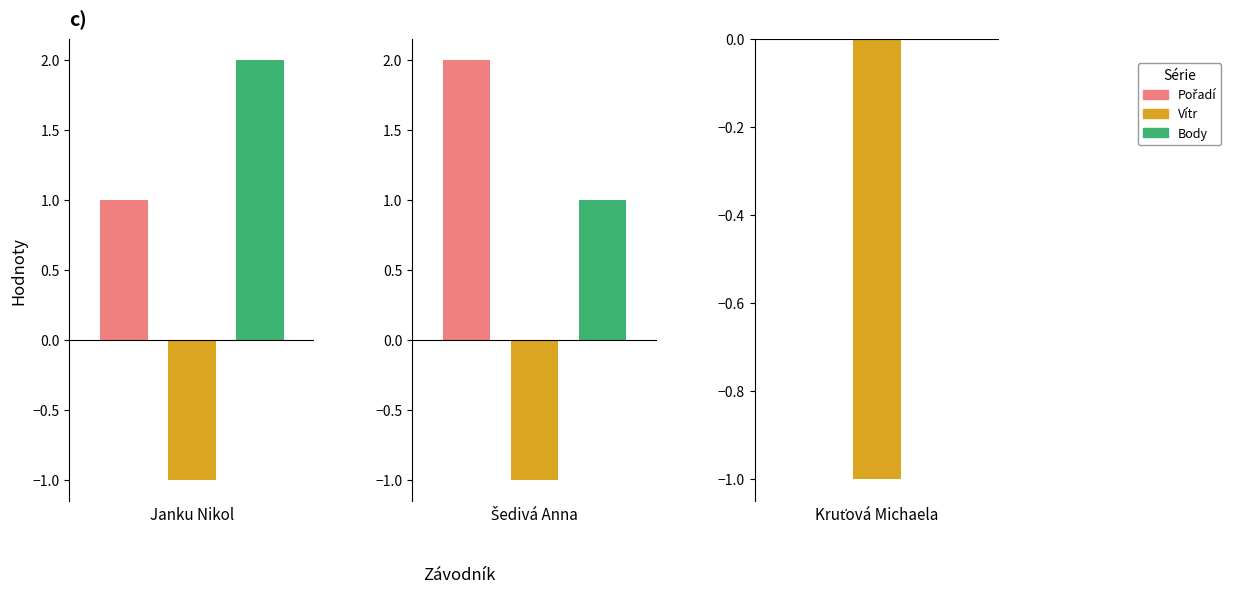

What is the total value across all series at Janku Nikol?

2